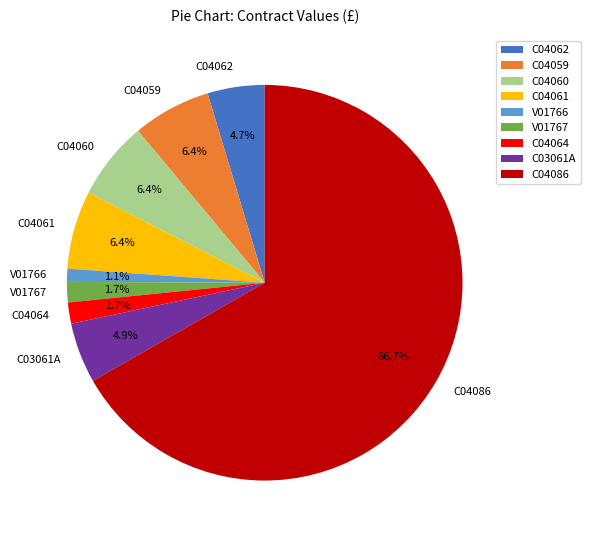

Approximately how many times larger is the value at C04064 compared to C04061?

0.3